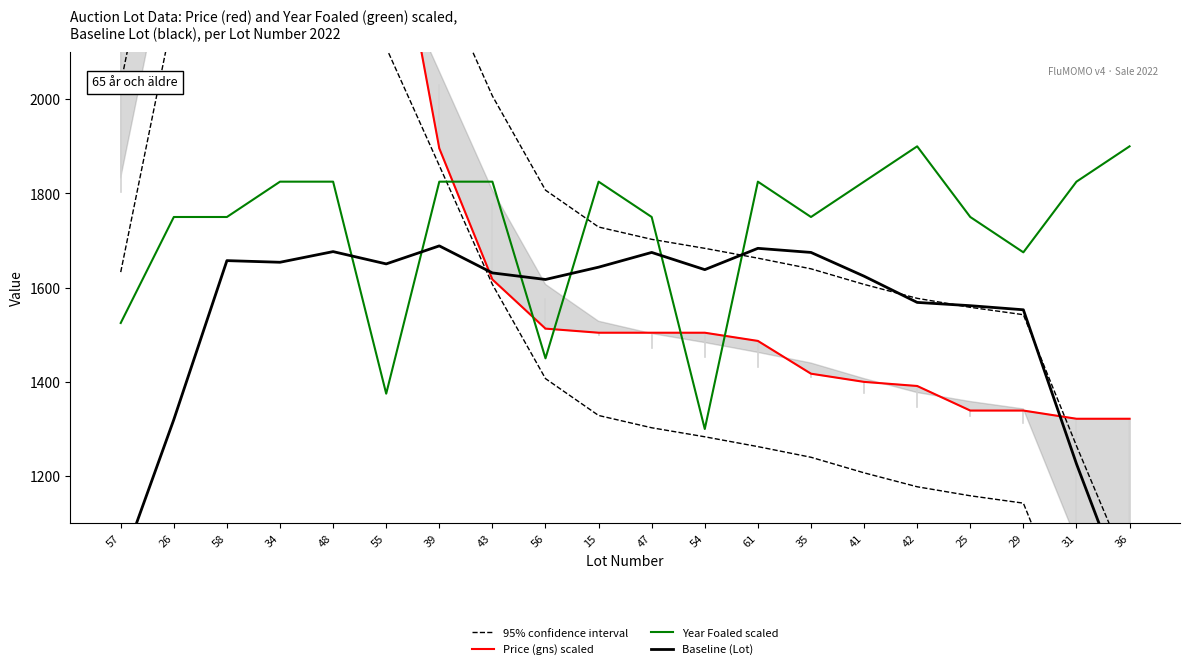

What is the smallest value displayed?

928.7